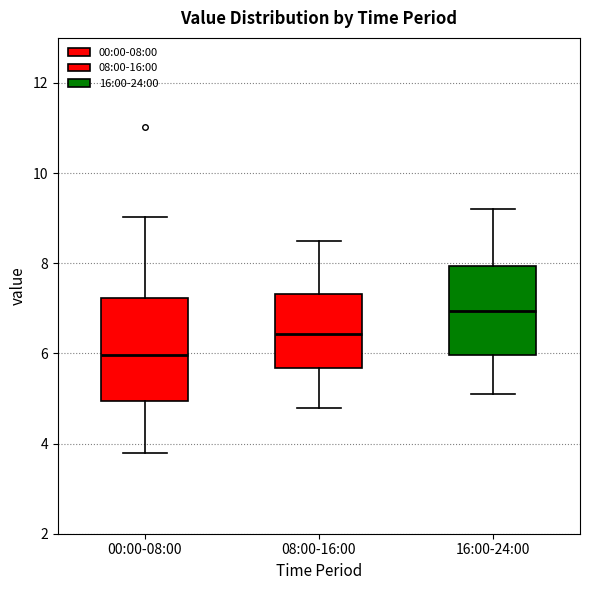

Where is the upper edge of the box for 08:00-16:00 on the y-axis? The values are not printed on the chart, so give them approximately, as read against the axis.

7.4